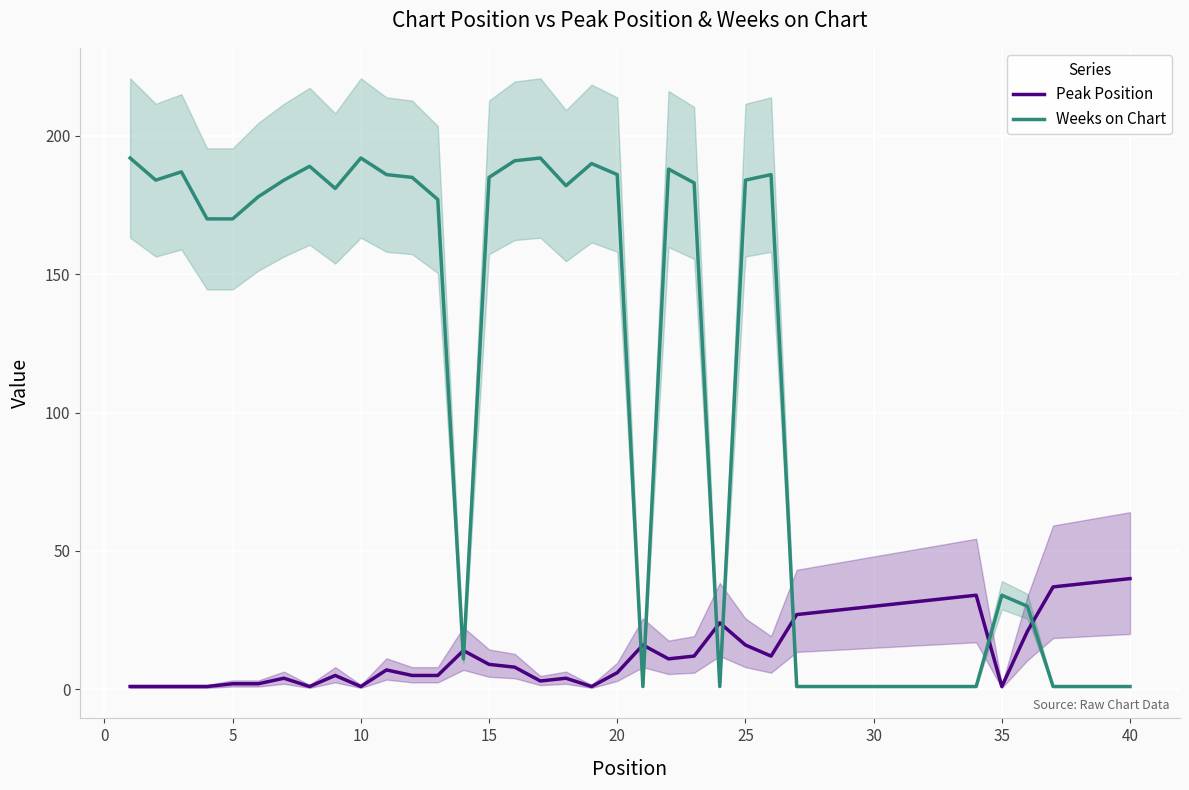

How many interior local valleys does the Peak Position series have?

7